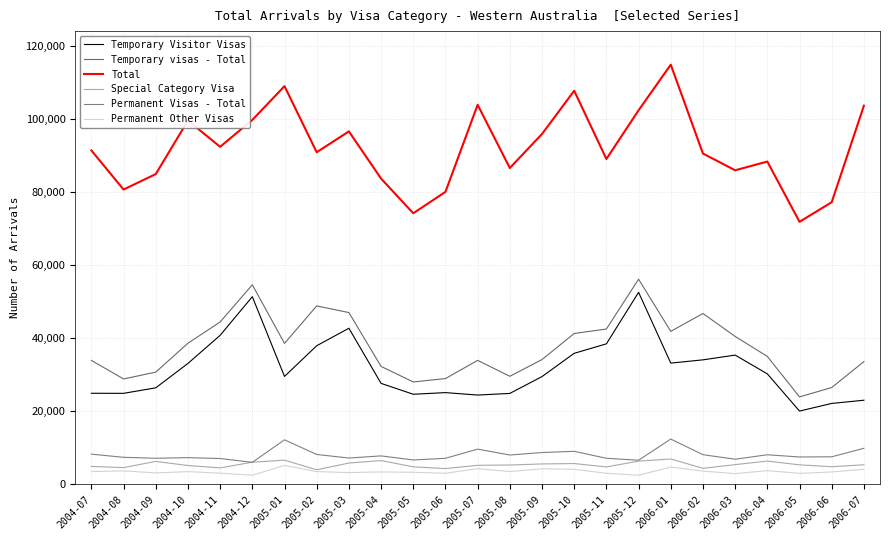

Read the Total value at 2004-09.

84870